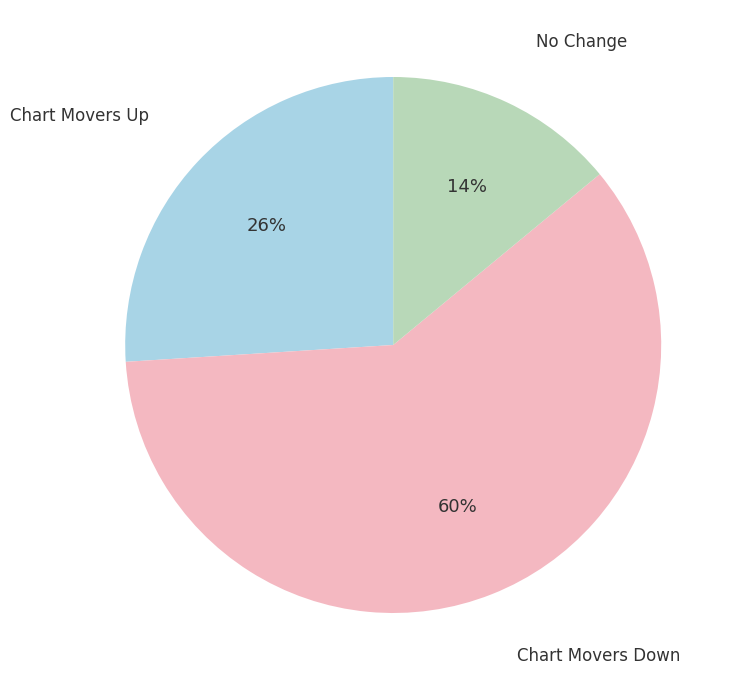

To the nearest percent, what is the average slice percentage?

33%